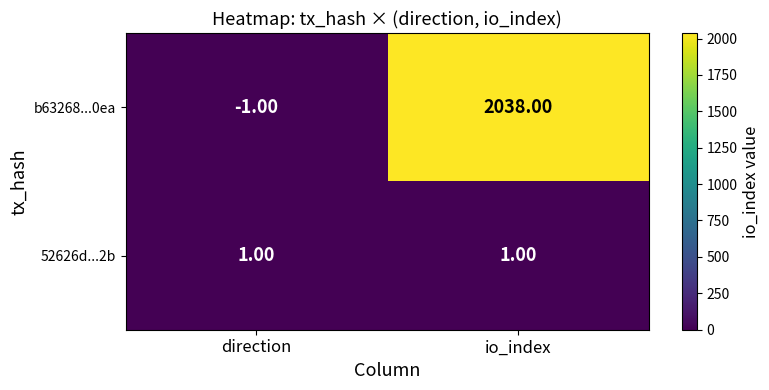

Which series changed the most between direction and io_index?

b63268...0ea